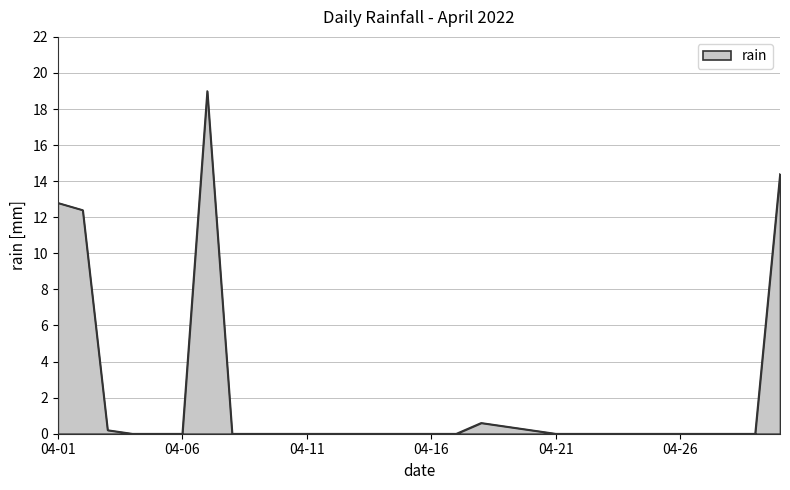

What is the difference between the maximum and minimum values?

19.0